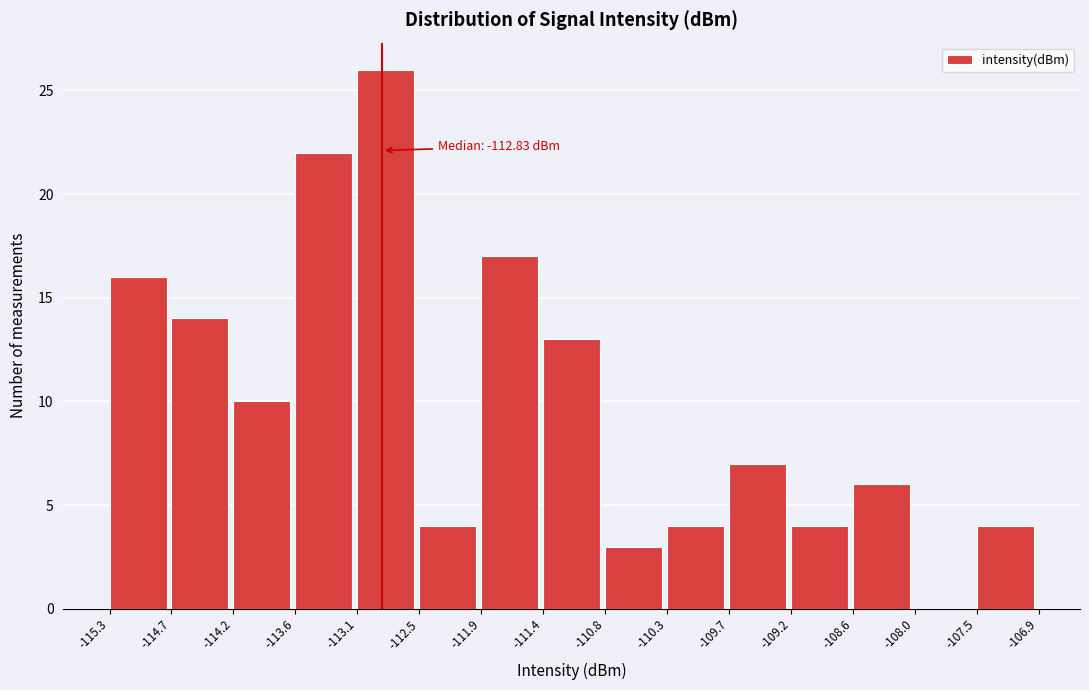

Over which range of the x-axis is the bar tallest?

-113.1 to -112.5